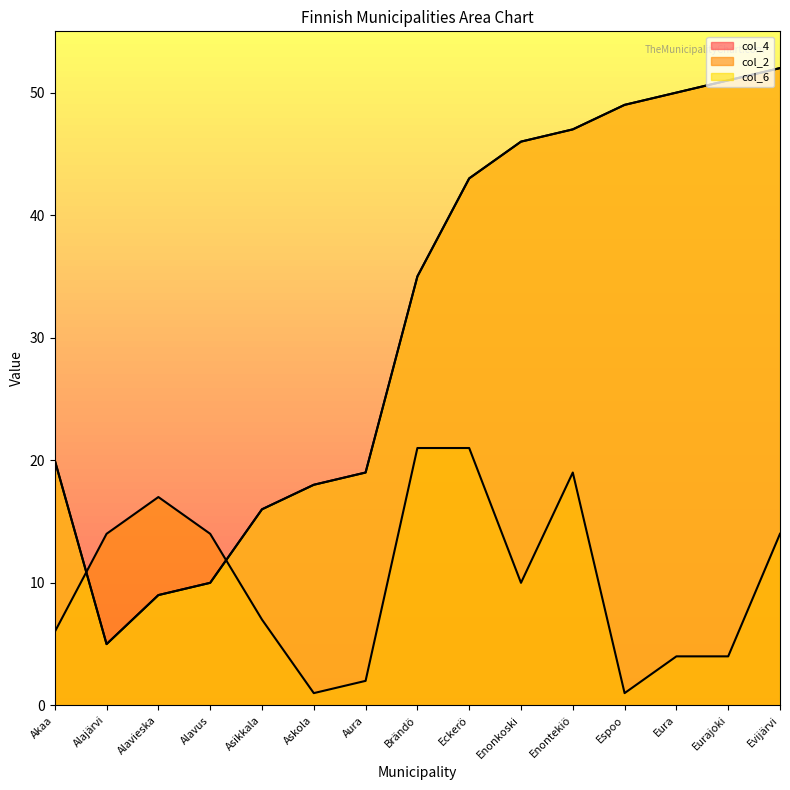

What is the highest value of the col_4 series?

52